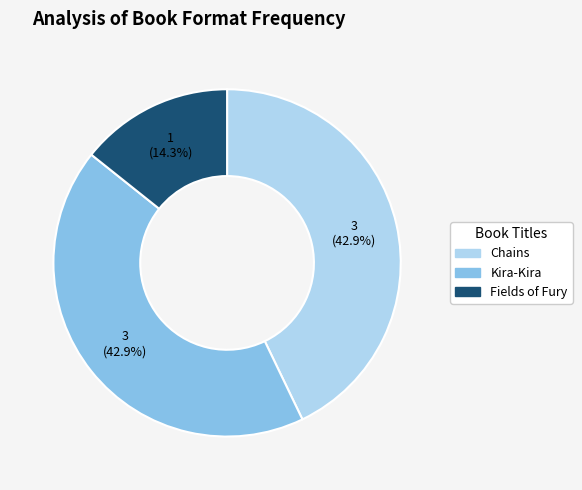

Which has a higher value, Chains or Fields of Fury?

Chains